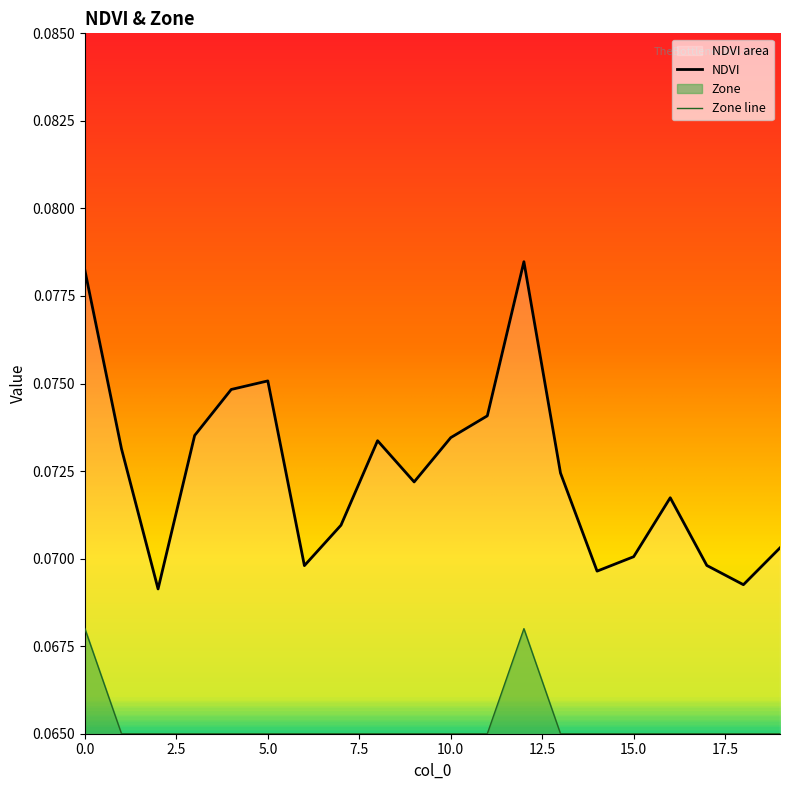

True or false: Zone and NDVI cross at least once.

False